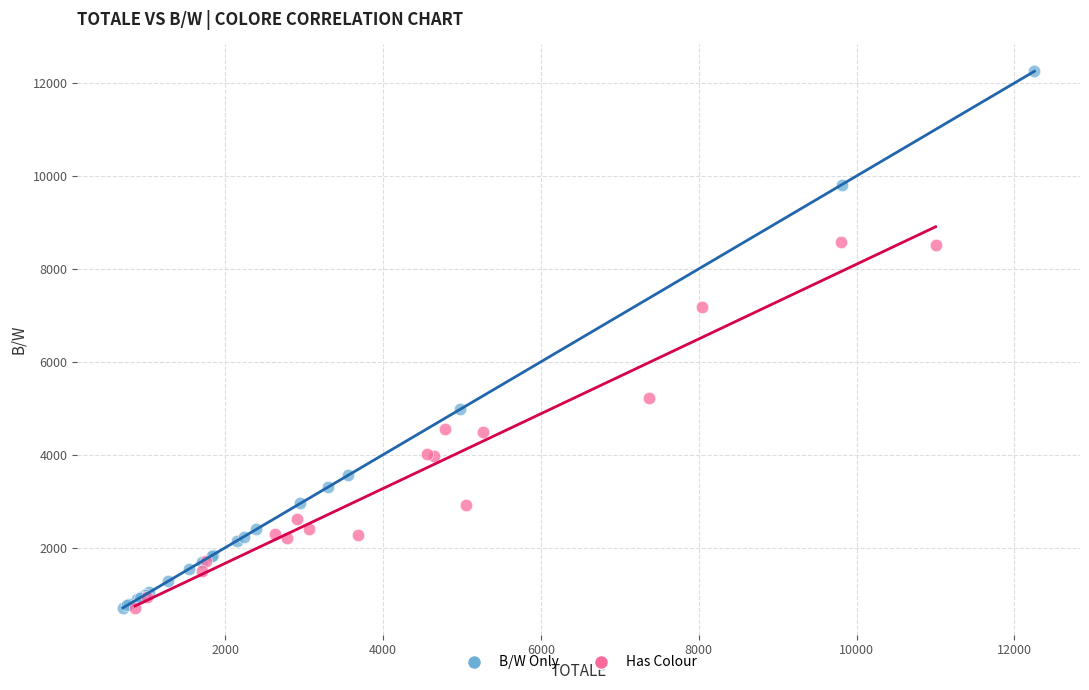

What are all the series names shown in the legend?

B/W Only, Has Colour